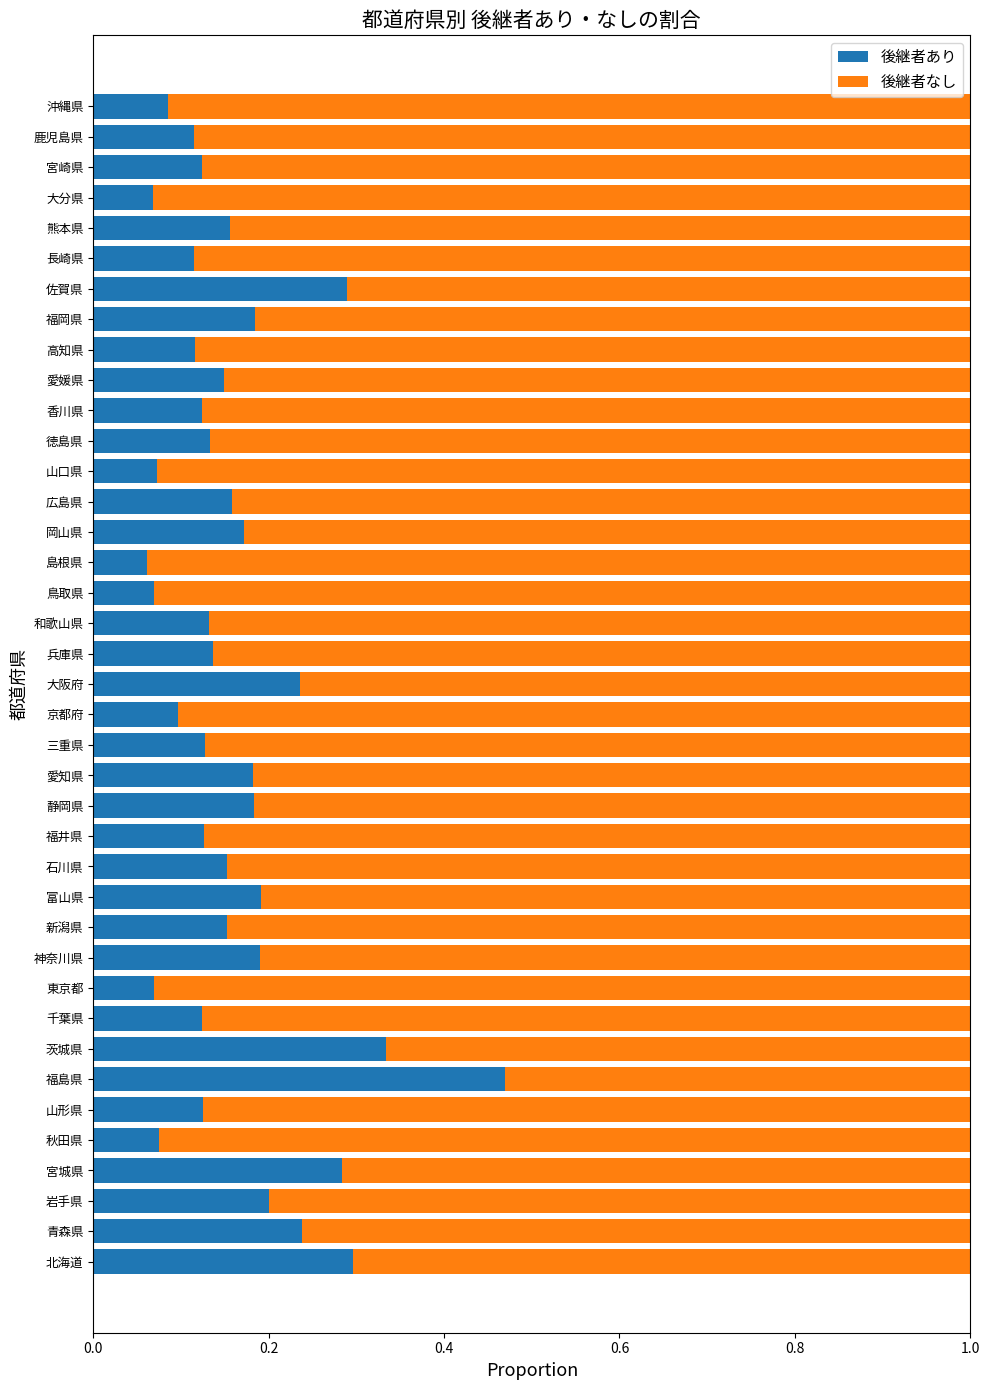

What is the difference between the maximum and minimum values in the 後継者あり series?

0.4